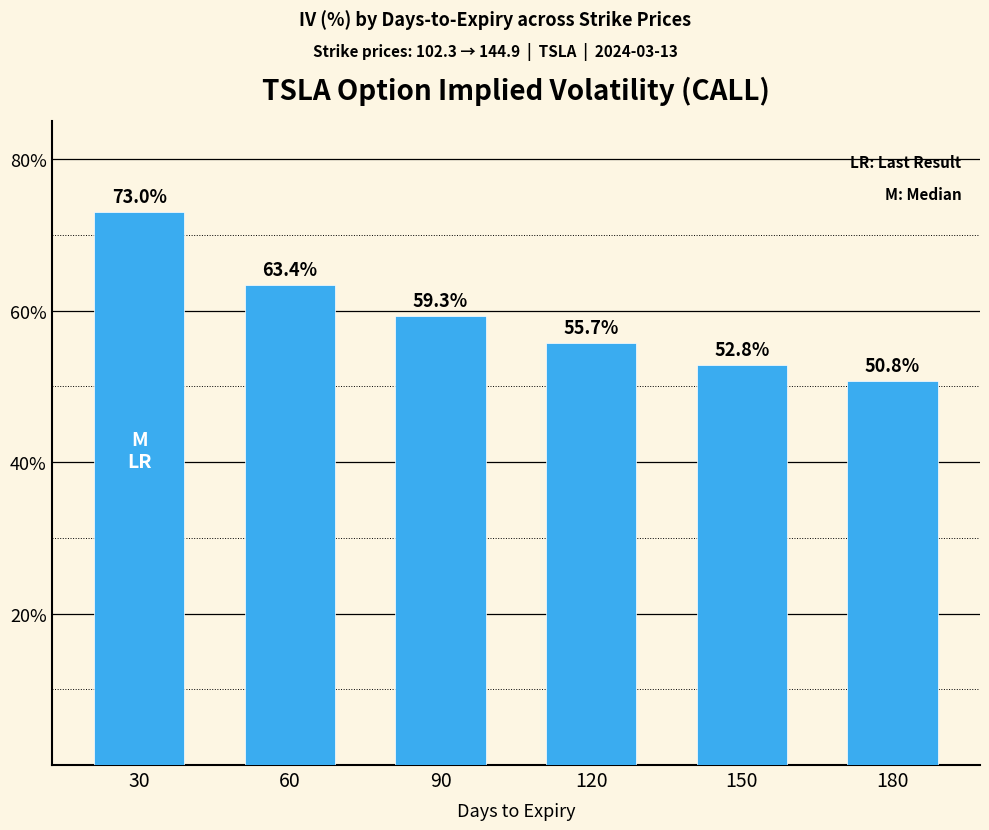

At which category does the chart reach its minimum across all series?

180